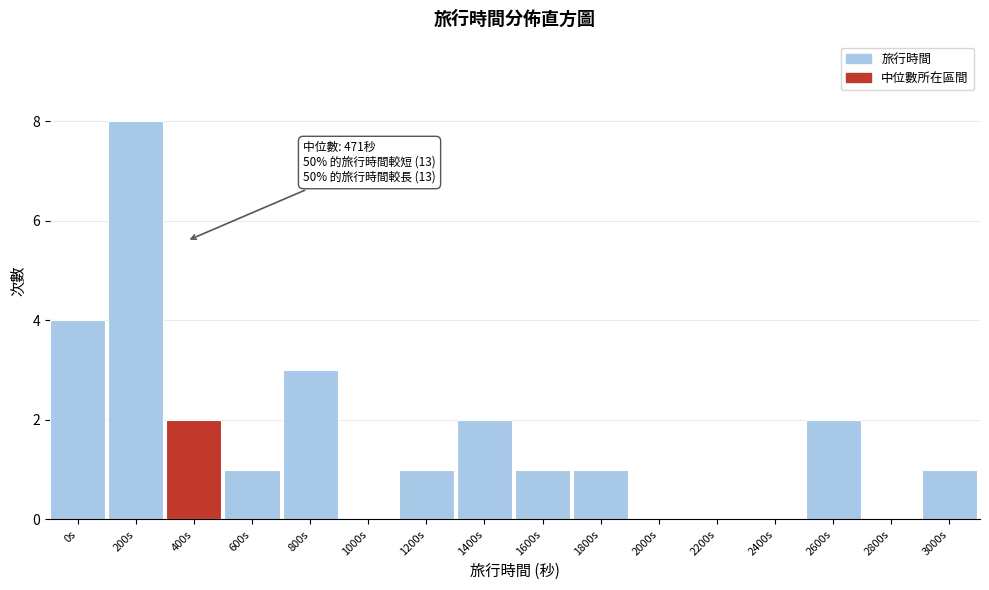

Reading left to right, what are all the values shown in this chart?

0s=4	200s=8	400s=2	600s=1	800s=3	1000s=0	1200s=1	1400s=2	1600s=1	1800s=1	2000s=0	2200s=0	2400s=0	2600s=2	2800s=0	3000s=1